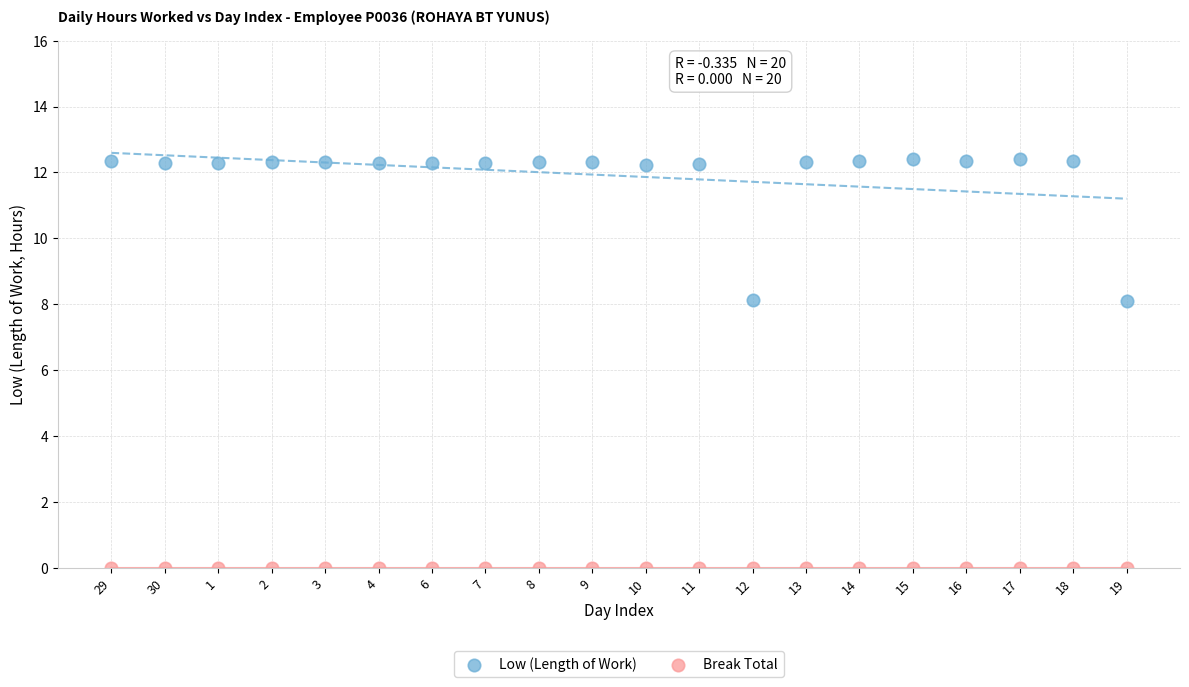

Which series contains the lowest Y value?

Break Total